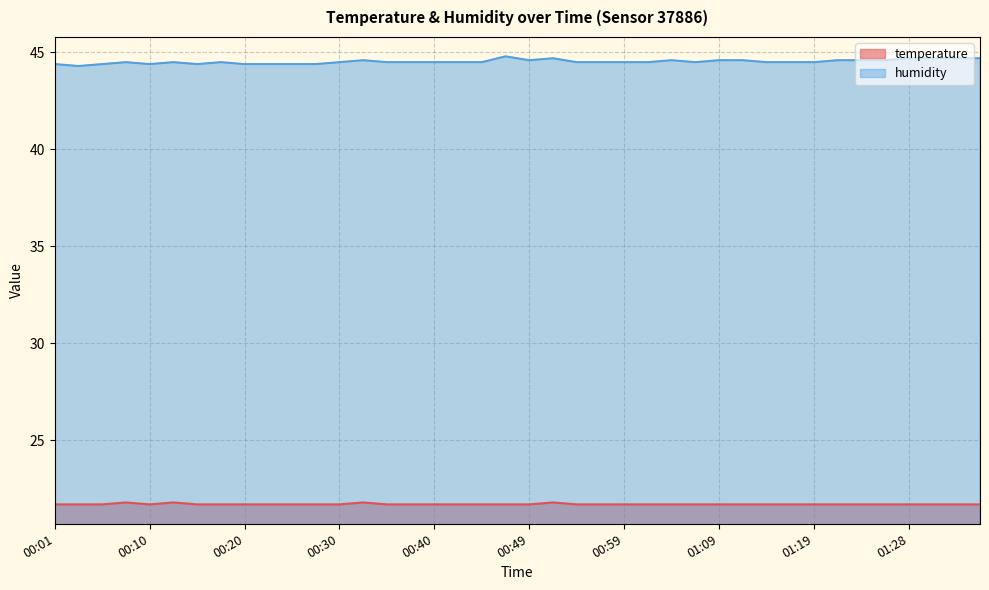

True or false: temperature and humidity cross at least once.

False